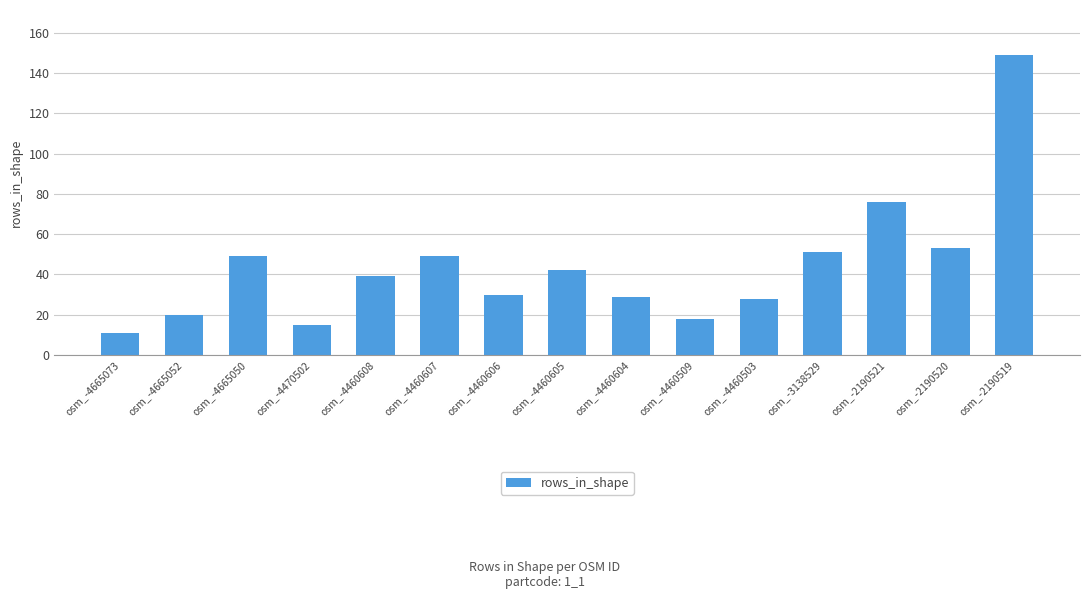

Reading right to left, extract all data points from this chart.

osm_-2190519=149	osm_-2190520=53	osm_-2190521=76	osm_-3138529=51	osm_-4460503=28	osm_-4460509=18	osm_-4460604=29	osm_-4460605=42	osm_-4460606=30	osm_-4460607=49	osm_-4460608=39	osm_-4470502=15	osm_-4665050=49	osm_-4665052=20	osm_-4665073=11